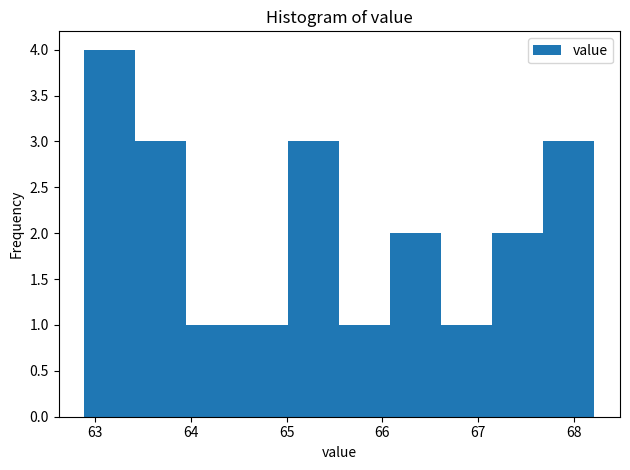

Reading left to right, transcribe this chart: for each bar, give the range it covers on the x-axis and its height. Neither the bar edges nor the heights are printed on the chart, so give them approximately, as read against the axes.

62.9 to 63.4: 4
63.4 to 64.0: 3
64.0 to 64.5: 1
64.5 to 65.0: 1
65.0 to 65.6: 3
65.6 to 66.1: 1
66.1 to 66.6: 2
66.6 to 67.1: 1
67.1 to 67.7: 2
67.7 to 68.2: 3